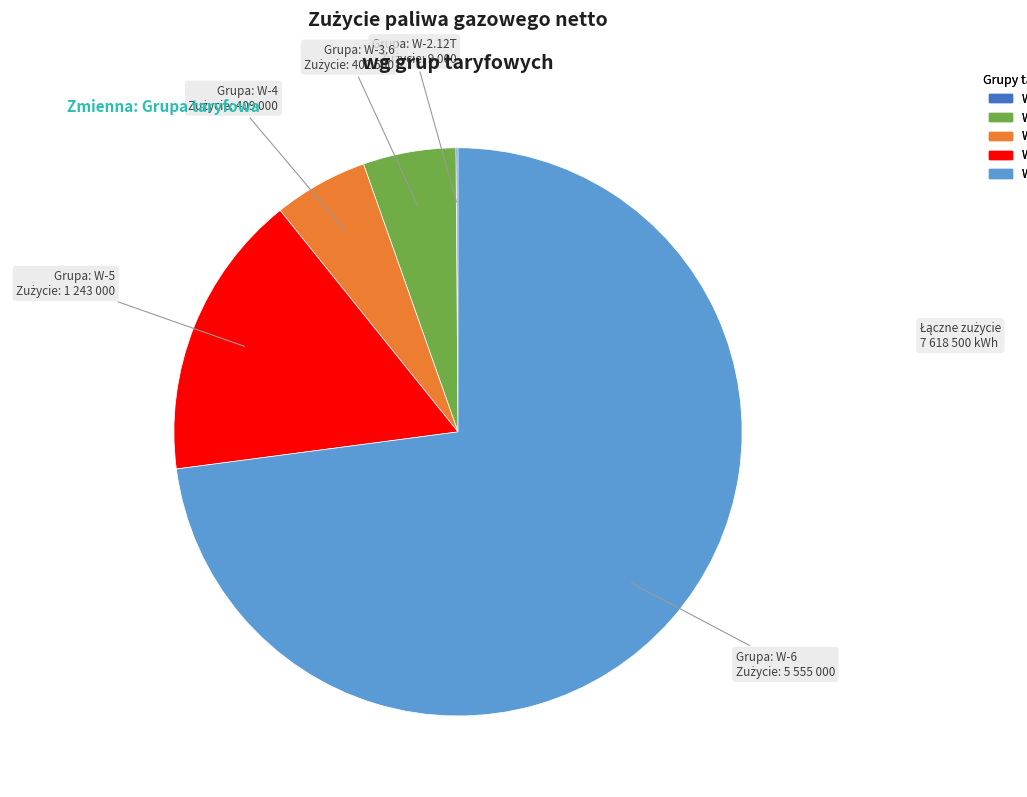

Between W-6 and W-5, which is larger?

W-6